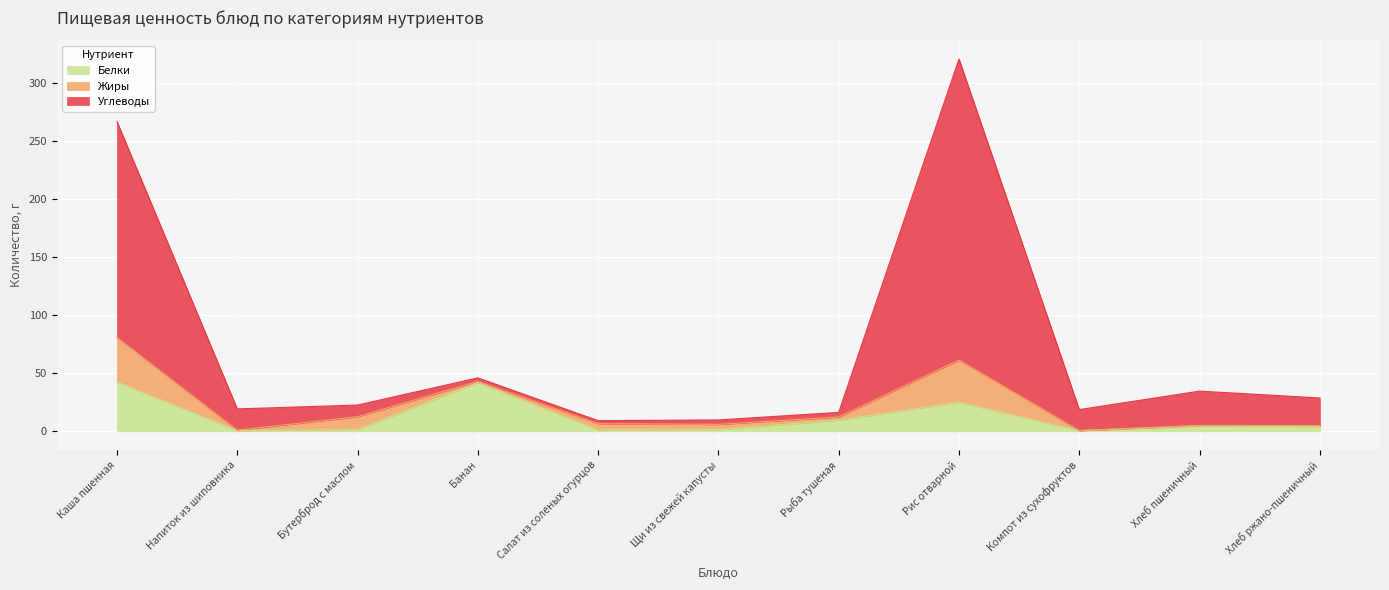

Where does the Белки series first go above 4?

Каша пшенная